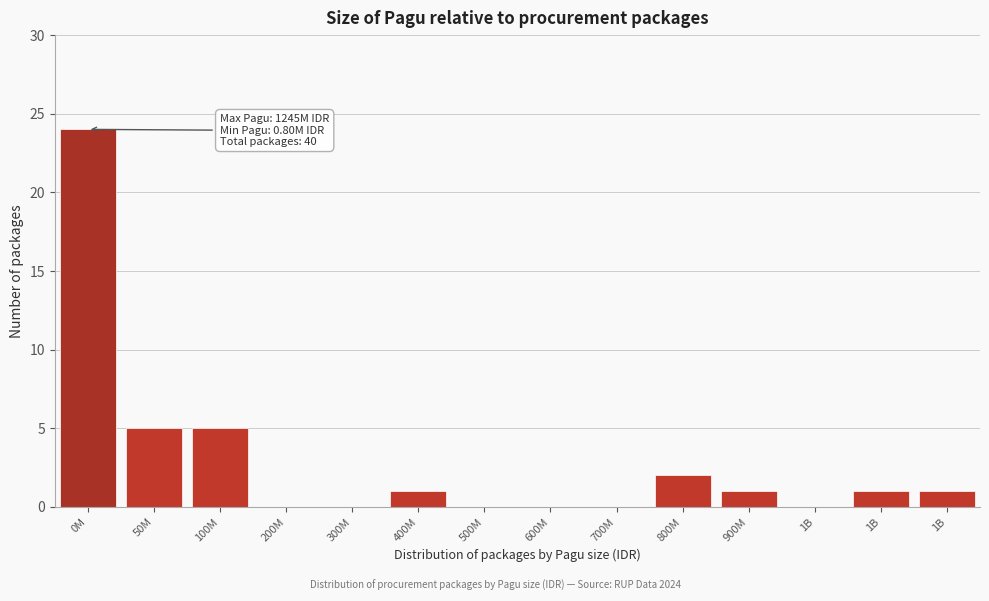

Count the number of categories in the chart.

14